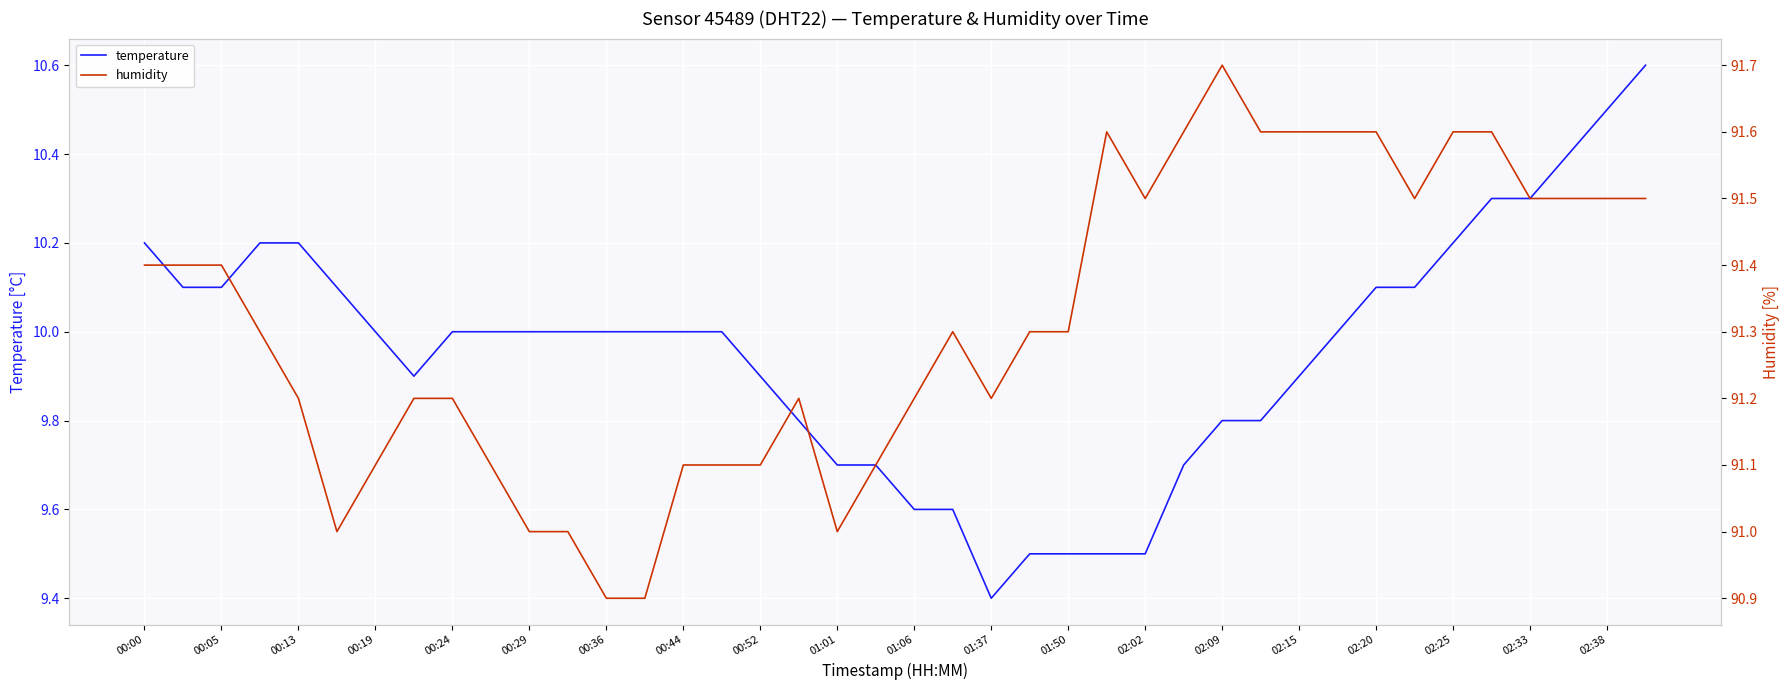

Rank the series by their maximum value, from highest to lowest.

humidity, temperature